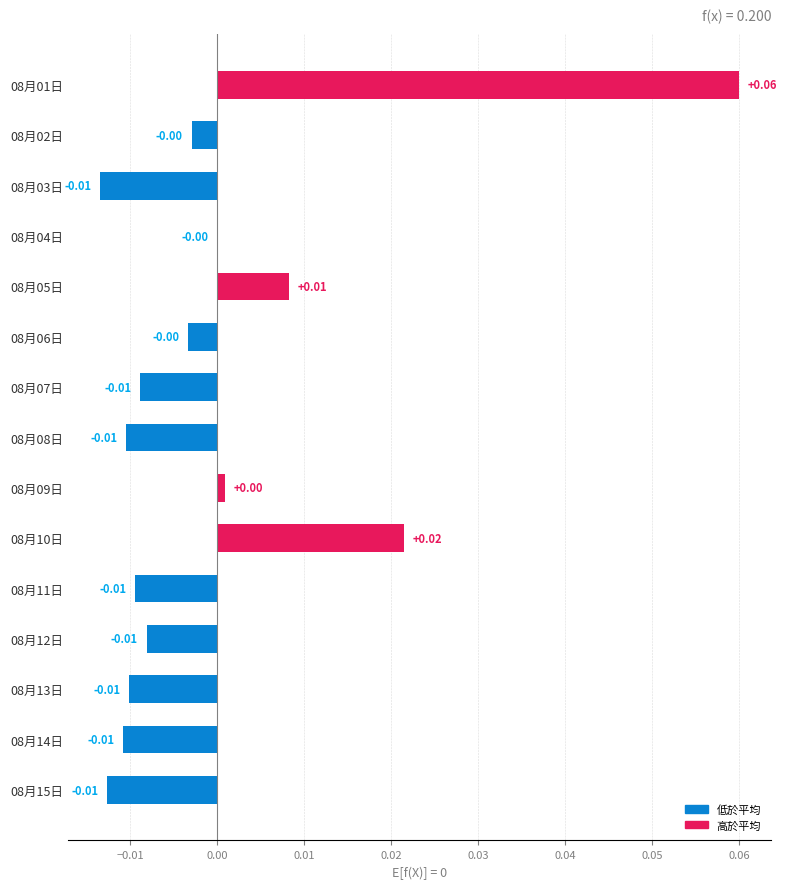

Which label corresponds to the largest value in the chart?

08月01日